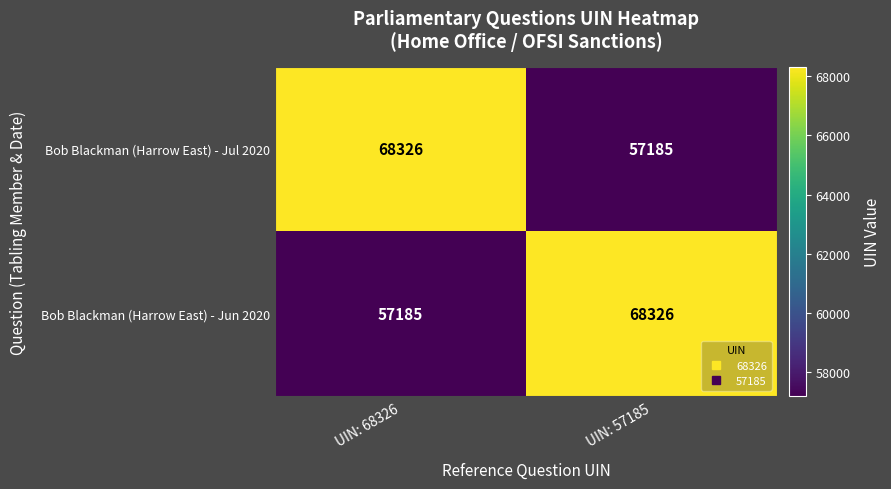

At which label does Bob Blackman (Harrow East) - Jun 2020 reach its peak?

UIN: 57185